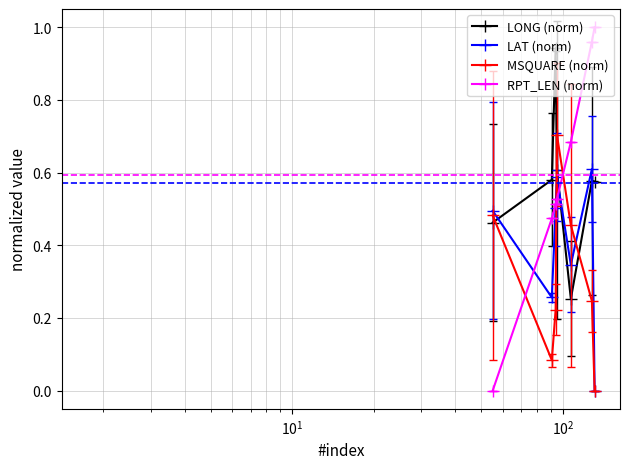

In MSQUARE (norm), how many points are lower than both neighbors (excluding endpoints)?

1